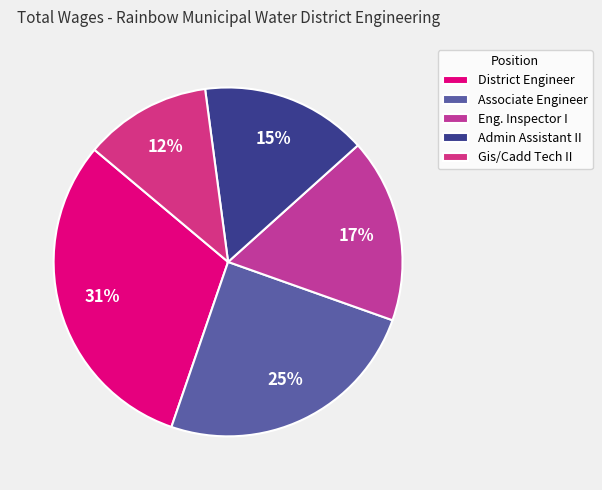

Does any single category account for the majority?

No